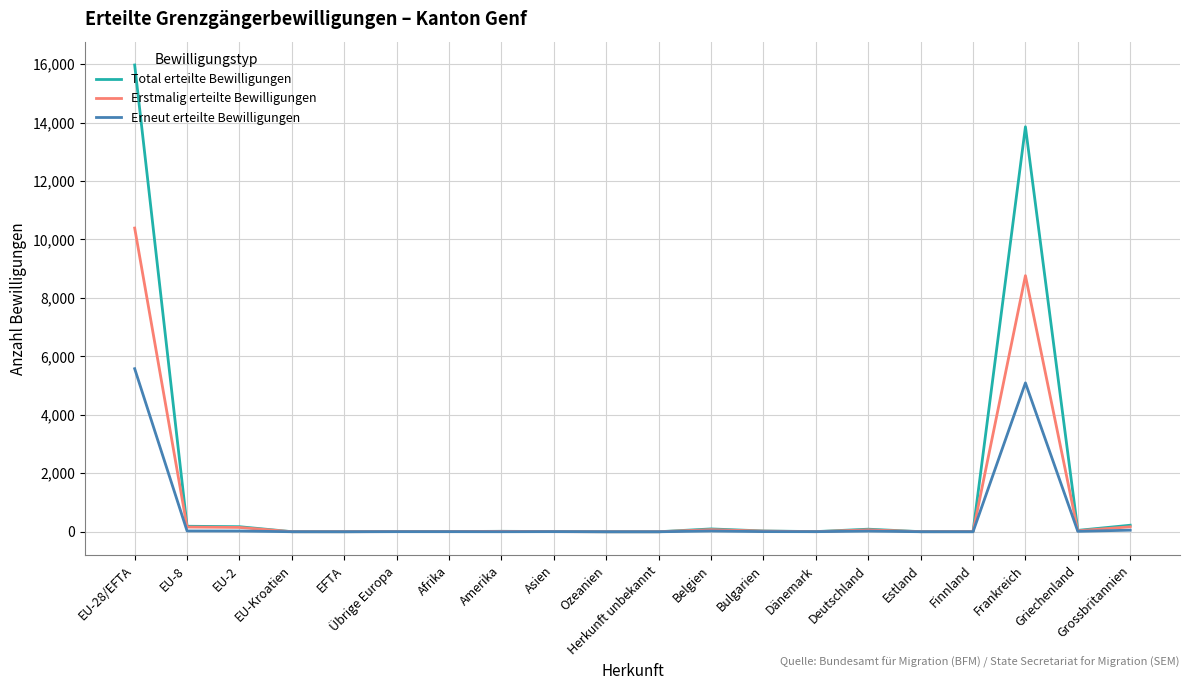

What is the spread (max minus min) of values at Frankreich?

8761